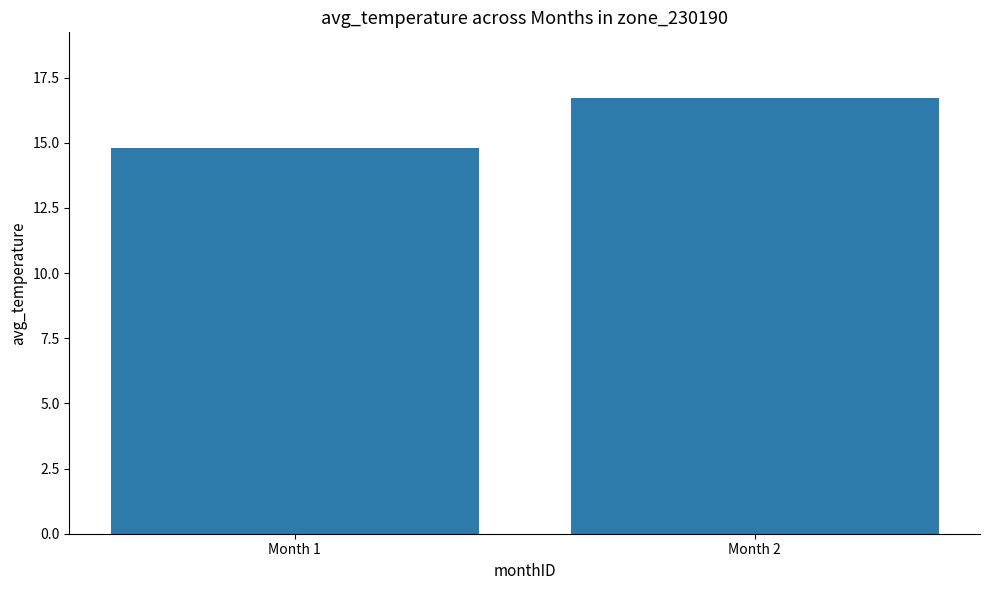

What is the average value?

15.8